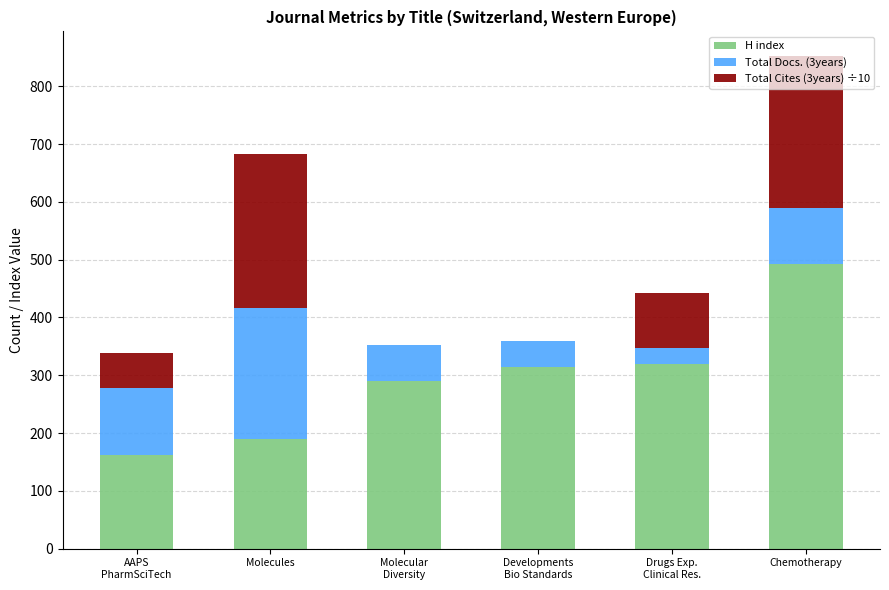

At which label does H index reach its peak?

Chemotherapy